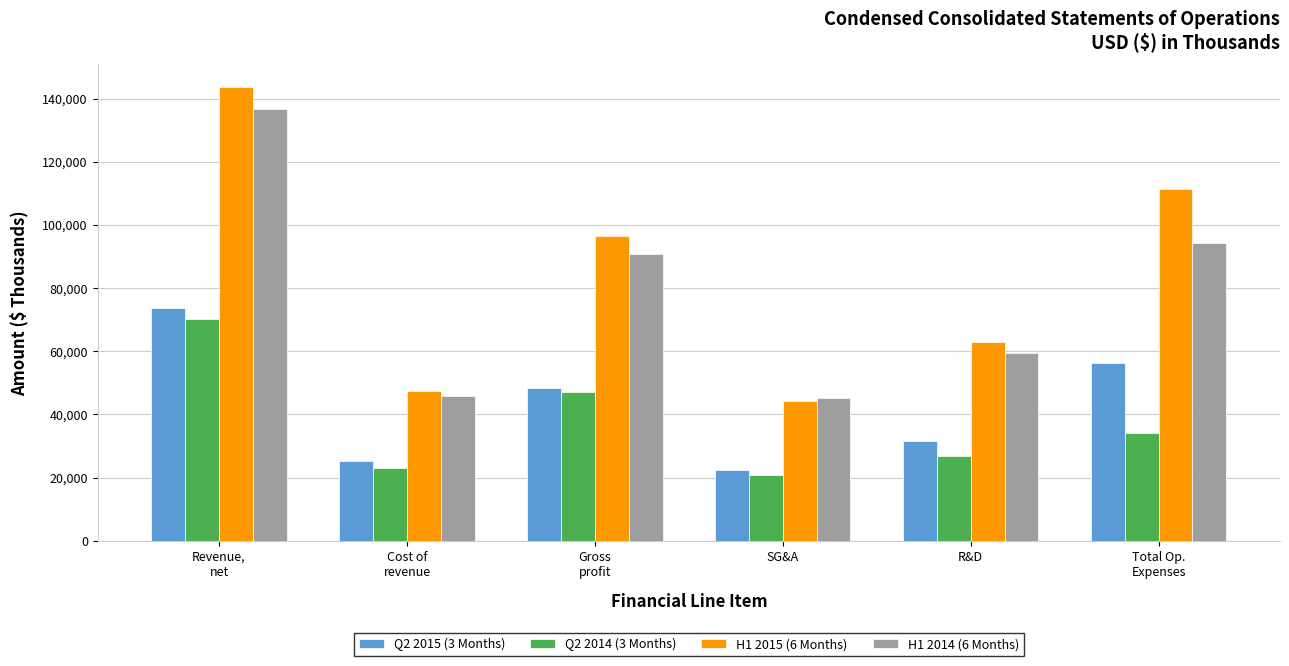

What is the lowest value of the Q2 2015 (3 Months) series?

22247